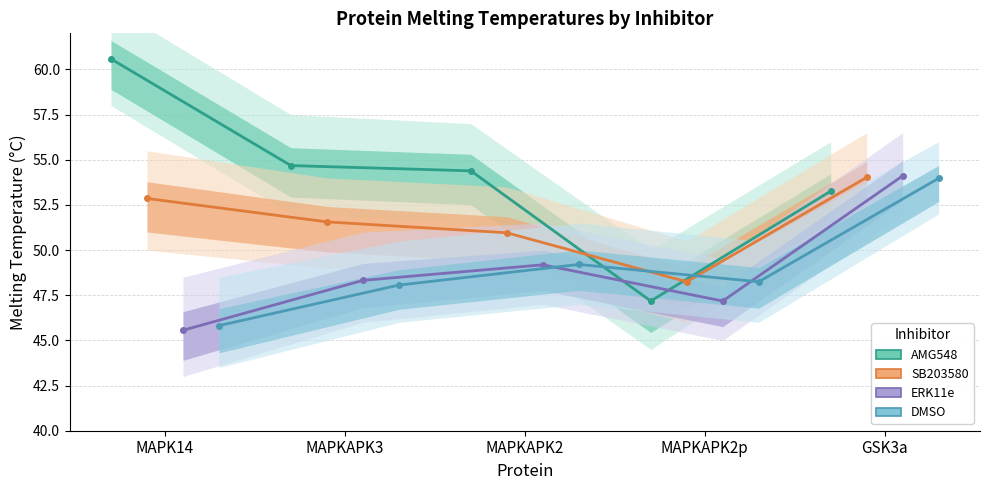

Does the chart display data point markers on the line(s)?

Yes